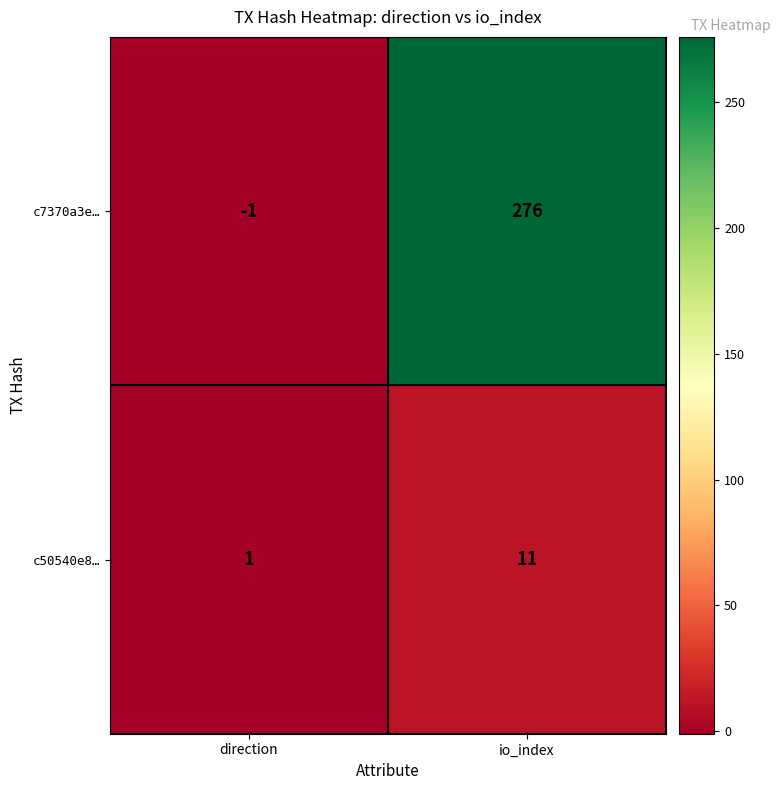

True or false: c7370a3e… has a value of -1 at direction.

True